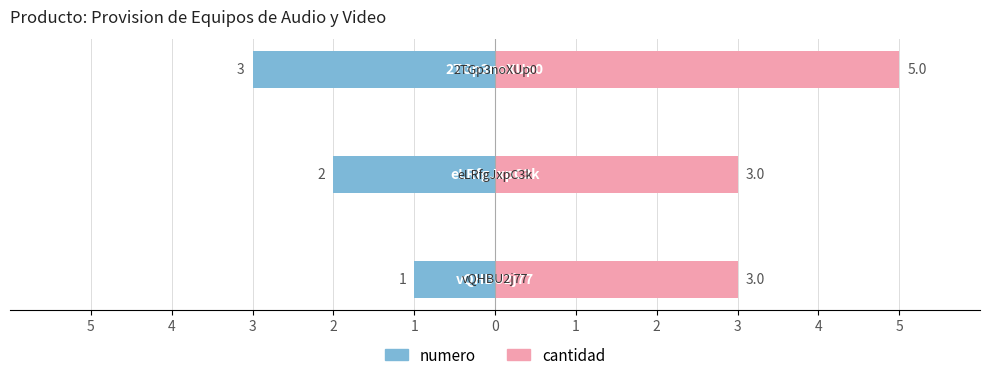

Between 4 and 3, which series saw the biggest shift?

cantidad